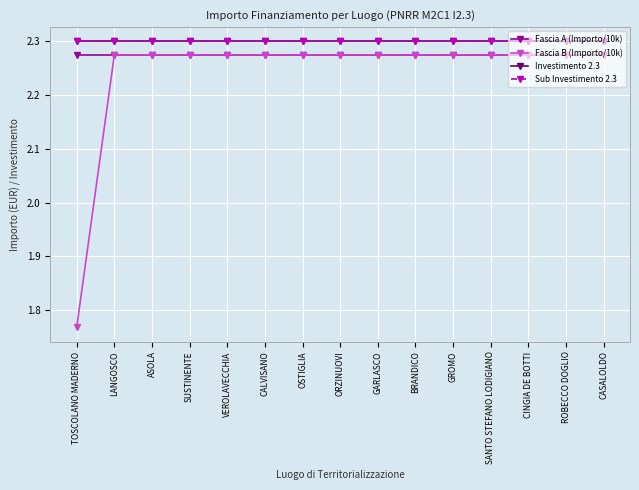

List the labels in order of Sub Investimento 2.3 value, largest first.

TOSCOLANO MADERNO, LANGOSCO, ASOLA, SUSTINENTE, VEROLAVECCHIA, CALVISANO, OSTIGLIA, ORZINUOVI, GARLASCO, BRANDICO, GROMO, SANTO STEFANO LODIGIANO, CINGIA DE BOTTI, ROBECCO DOGLIO, CASALOLDO